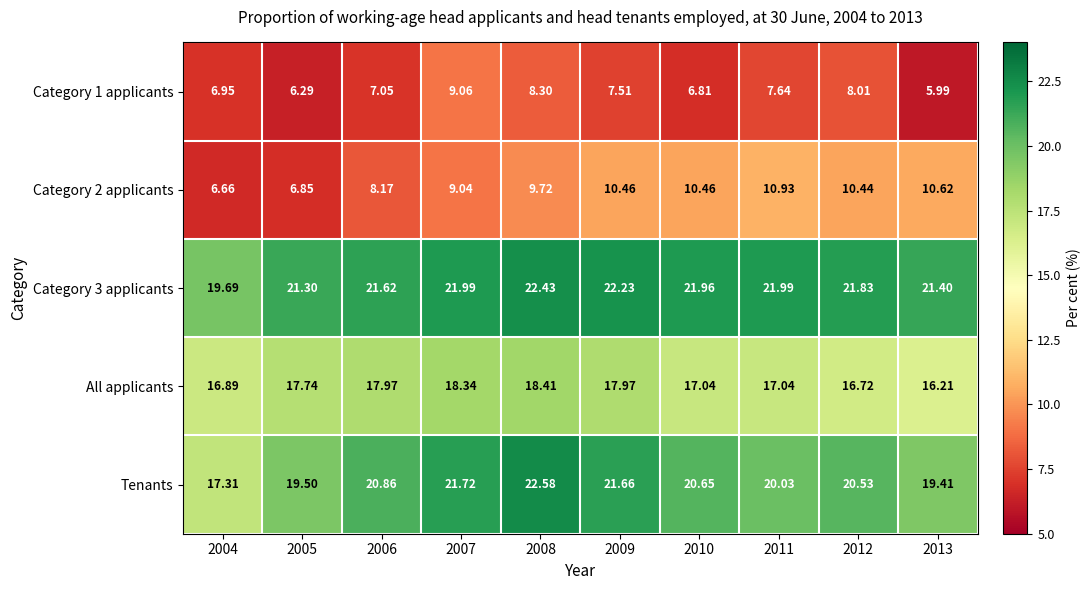

Which series has the widest spread of values?

Tenants